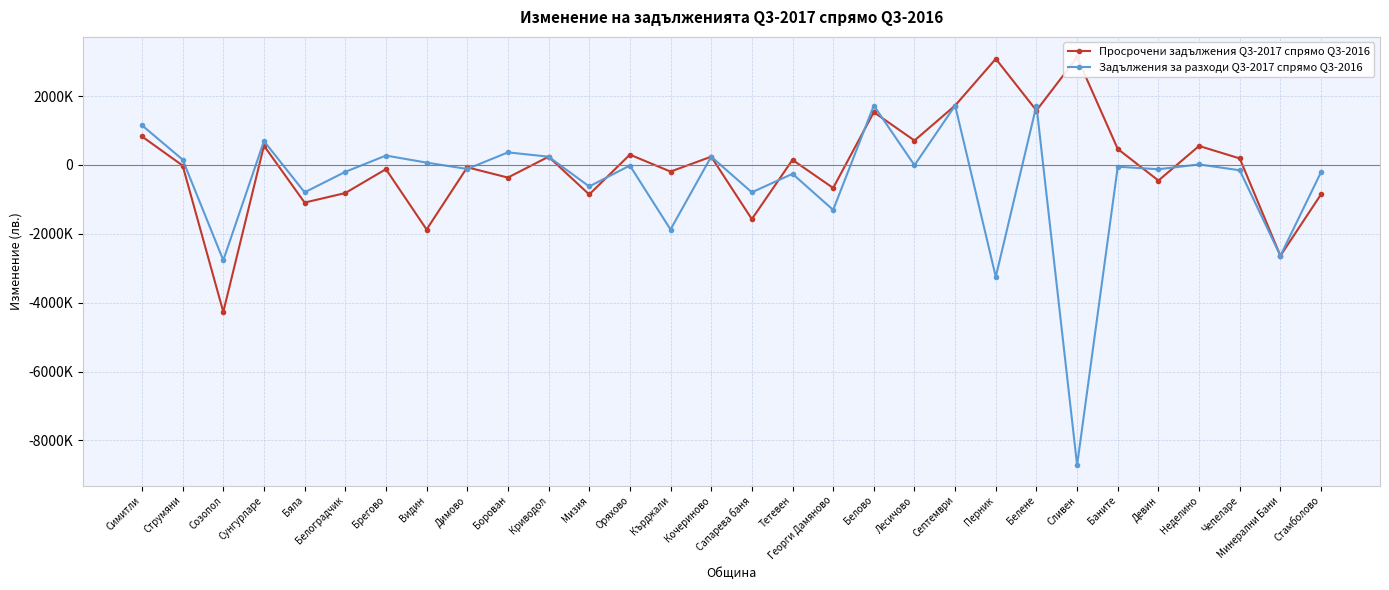

What is the label of the 25th point from the right?

Белоградчик